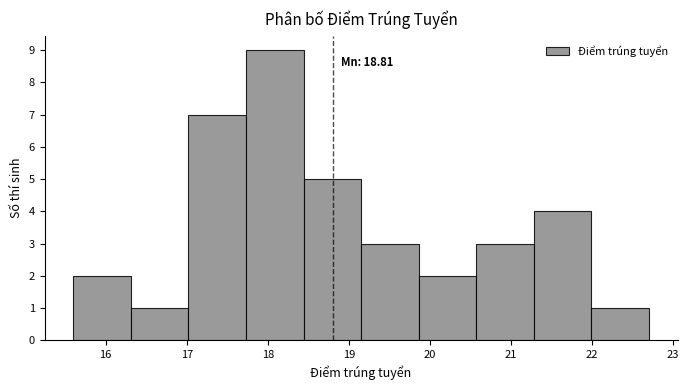

Over which range of the x-axis is the bar tallest?

17.73 to 18.44